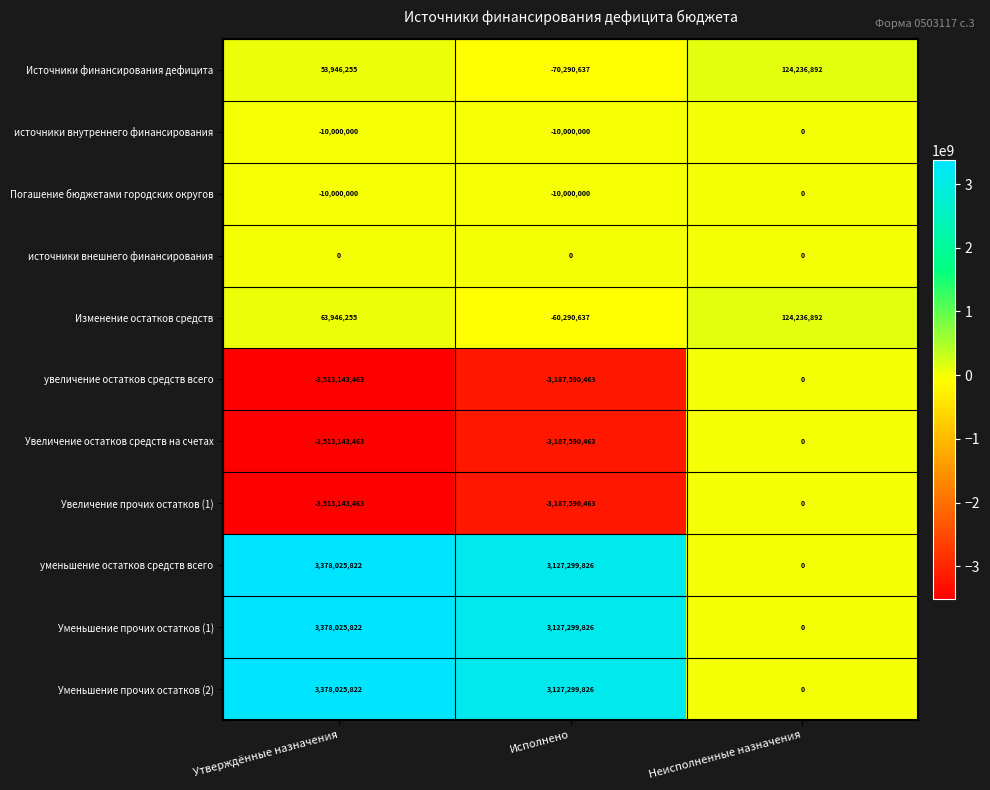

What is the smallest value displayed?

-3513143463